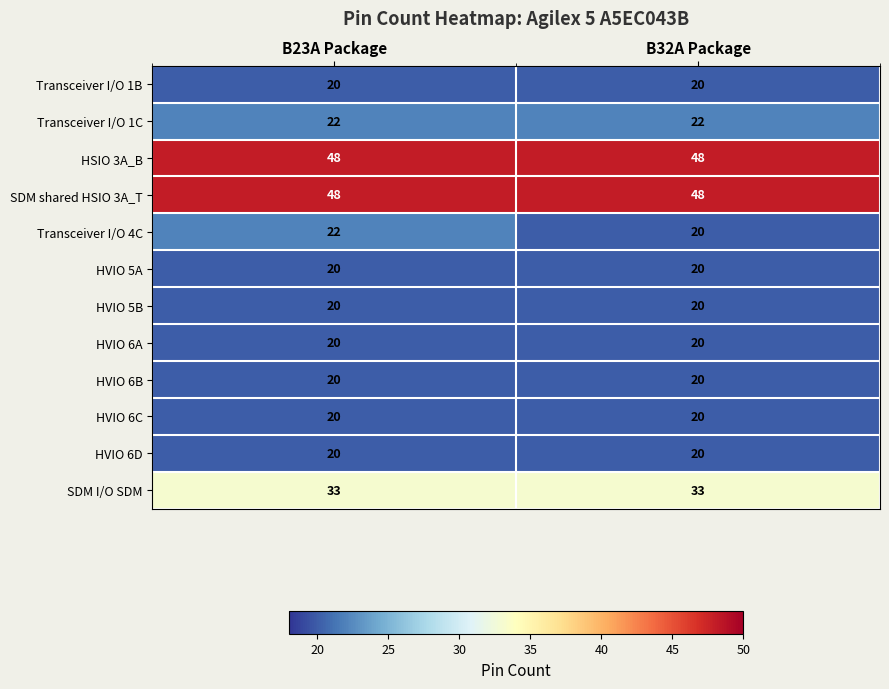

Which series has the widest spread of values?

Transceiver I/O 4C